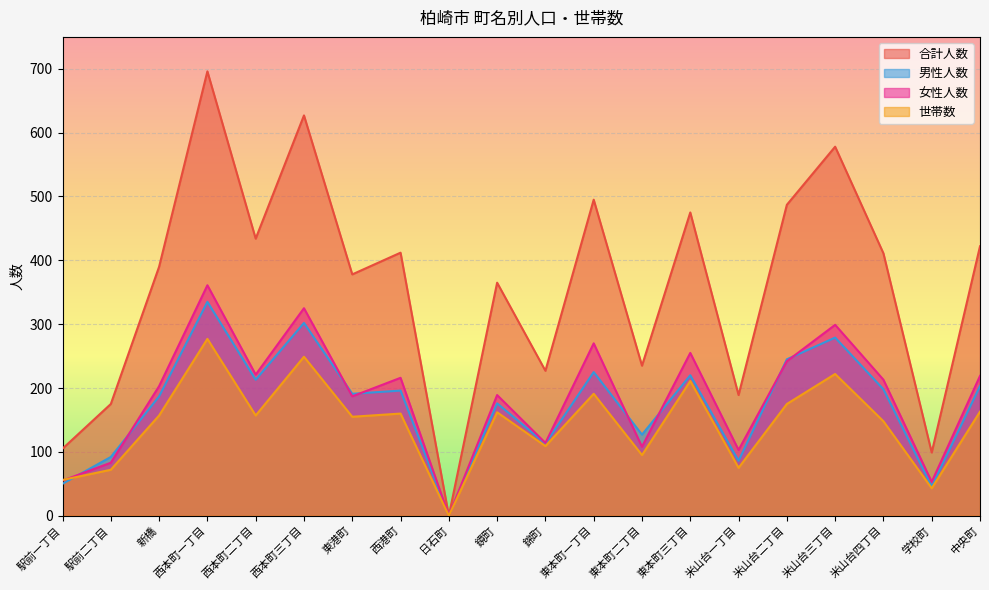

At which category is the sum across all series the highest?

西本町一丁目